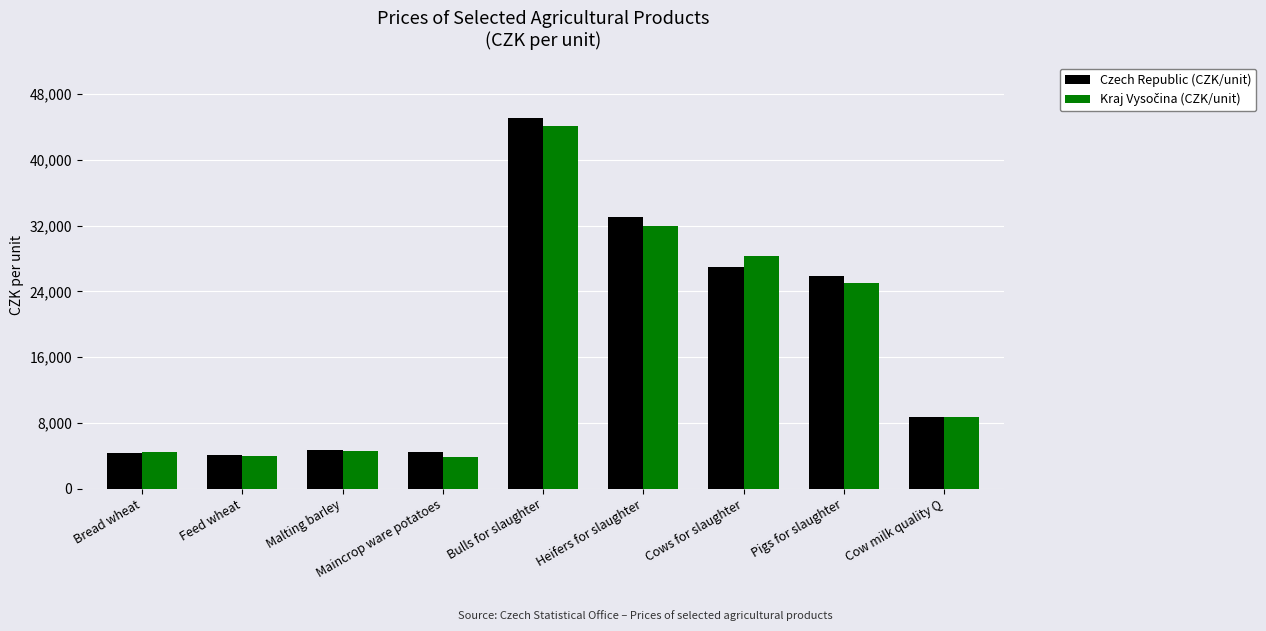

How many categories are shown in the chart?

9